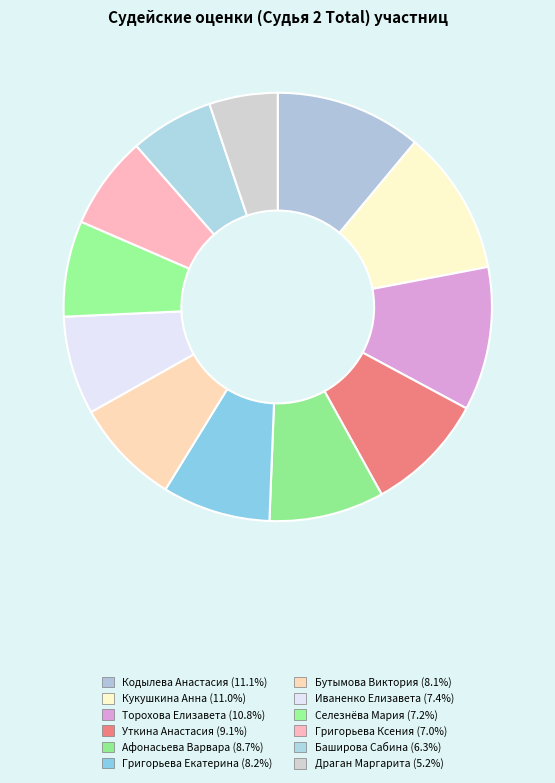

Is Баширова Сабина the majority of the pie?

No